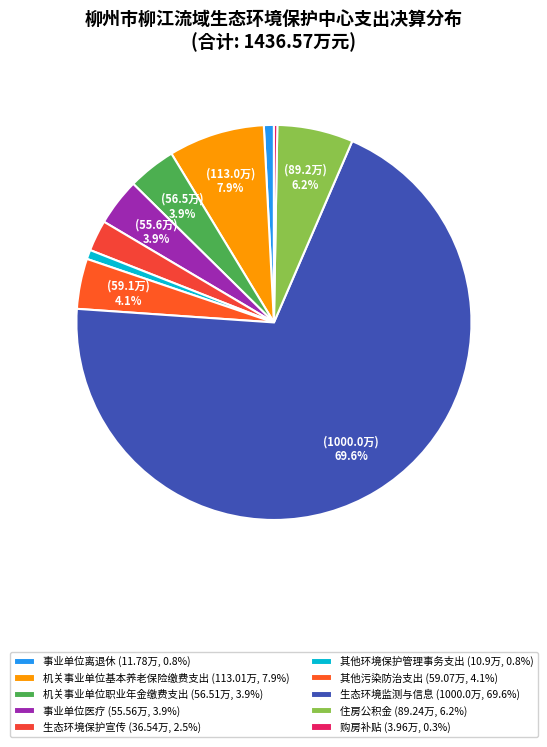

Rank the categories by value from lowest to highest.

购房补贴, 其他环境保护管理事务支出, 事业单位离退休, 生态环境保护宣传, 事业单位医疗, 机关事业单位职业年金缴费支出, 其他污染防治支出, 住房公积金, 机关事业单位基本养老保险缴费支出, 生态环境监测与信息